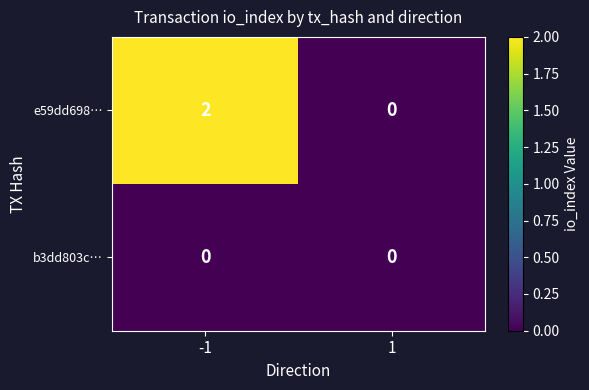

Rank the series at -1 from highest to lowest value.

e59dd698…, b3dd803c…